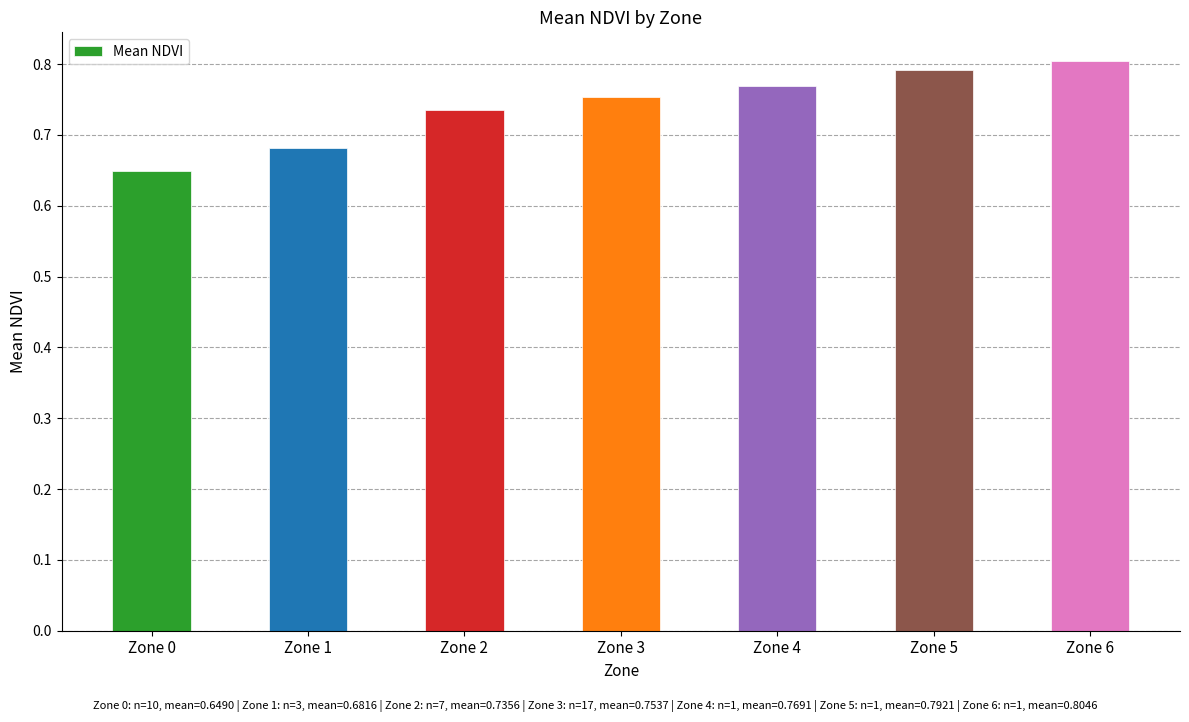

How many bars are there in total?

7